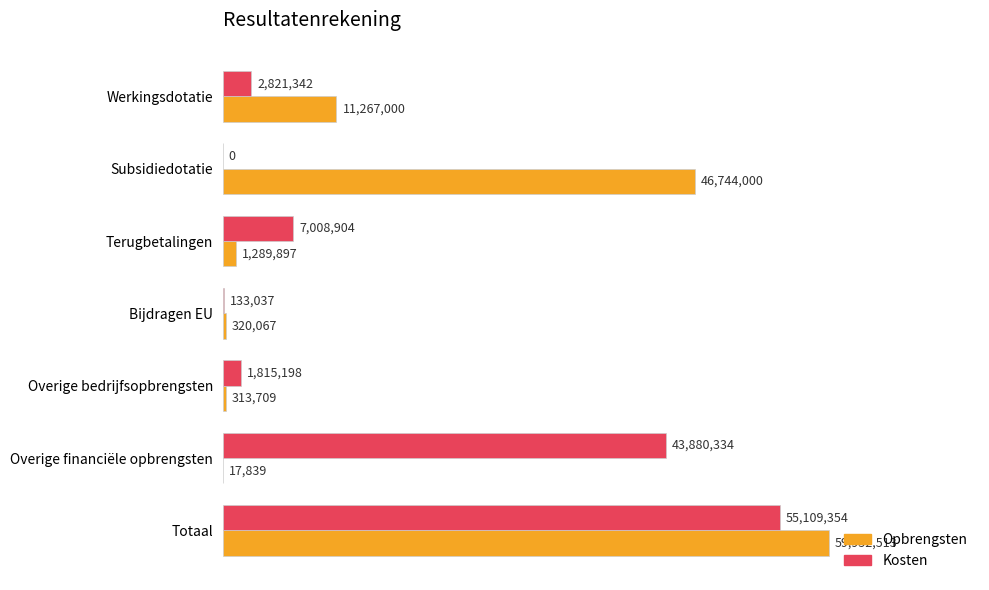

Which series has the widest spread of values?

Opbrengsten